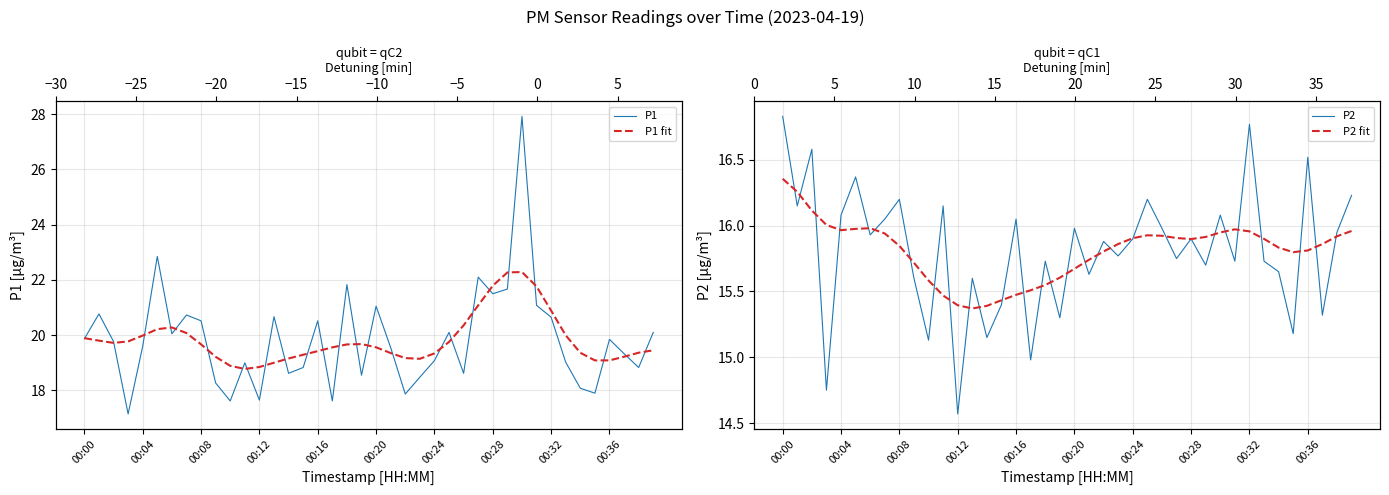

What position from the left is 22?

23